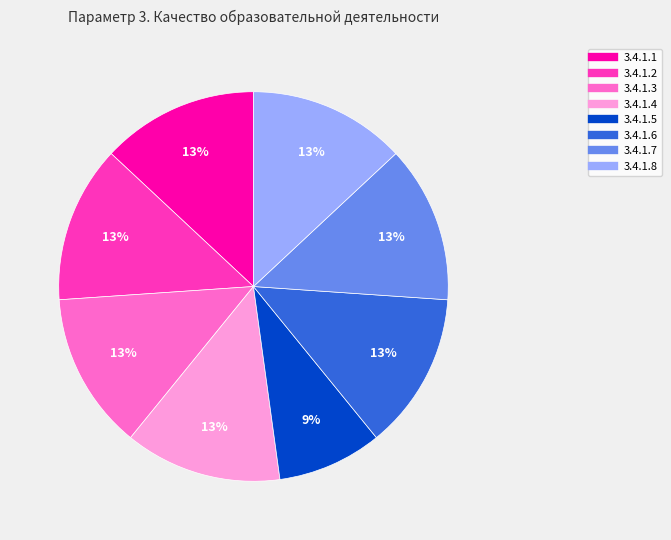

Do 3.4.1.3 and 3.4.1.2 together represent more than half of the pie?

No